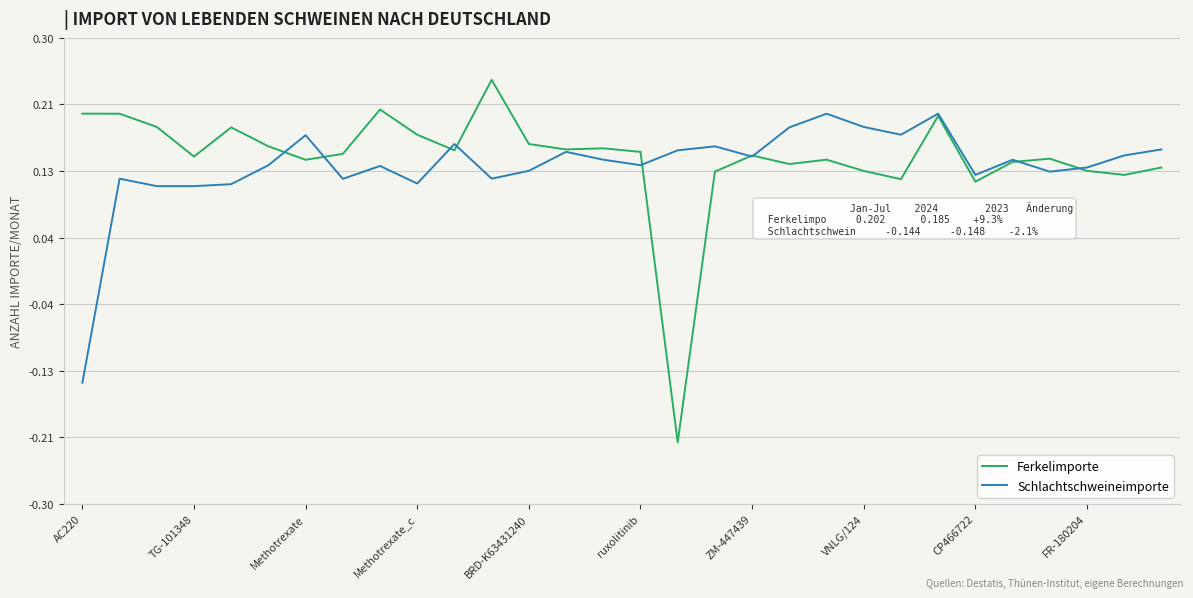

Rank the series by their maximum value, from lowest to highest.

Schlachtschweineimporte, Ferkelimporte